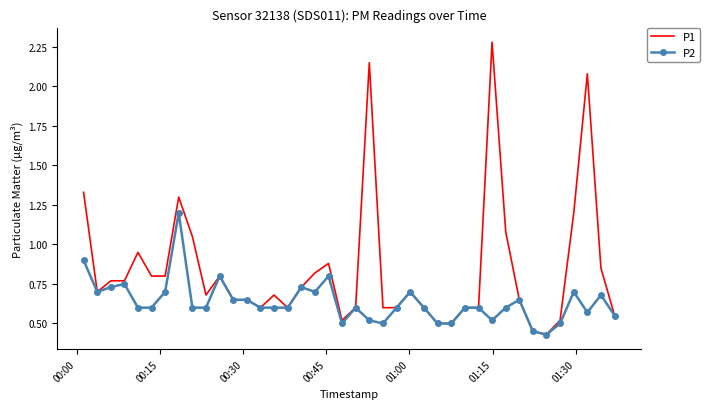

Which series has the largest total across all categories?

P1